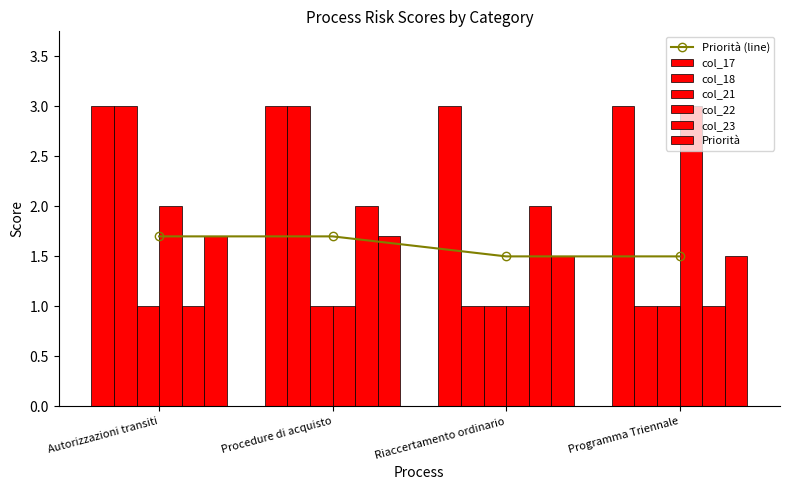

How many values in the col_22 series are below 2?

2